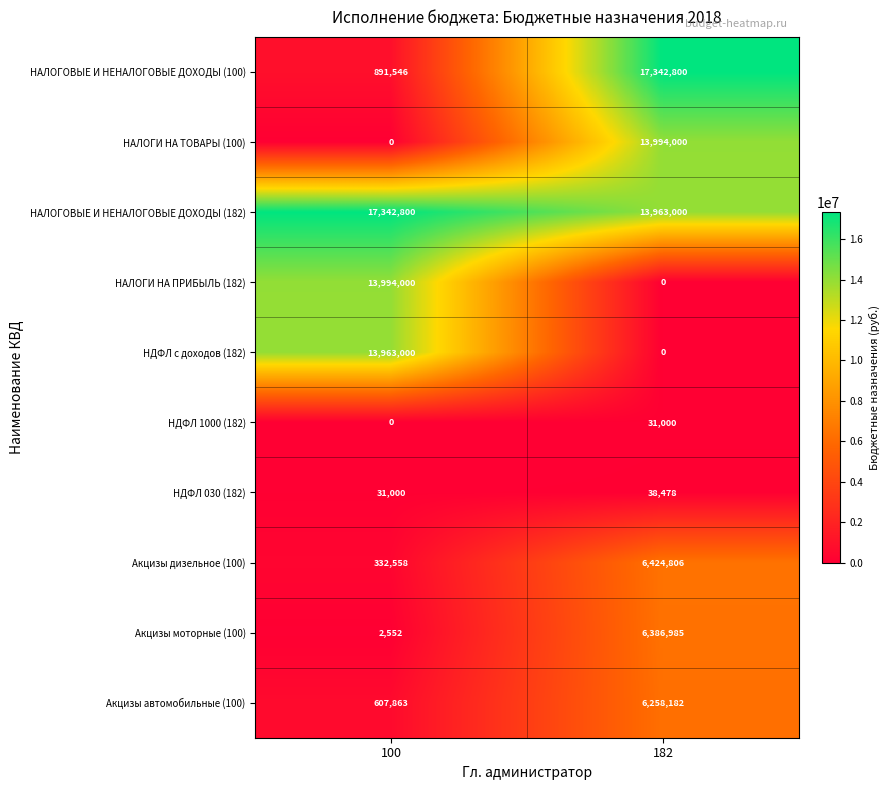

What is the sum of all НАЛОГОВЫЕ И НЕНАЛОГОВЫЕ ДОХОДЫ (182) values?

31305800